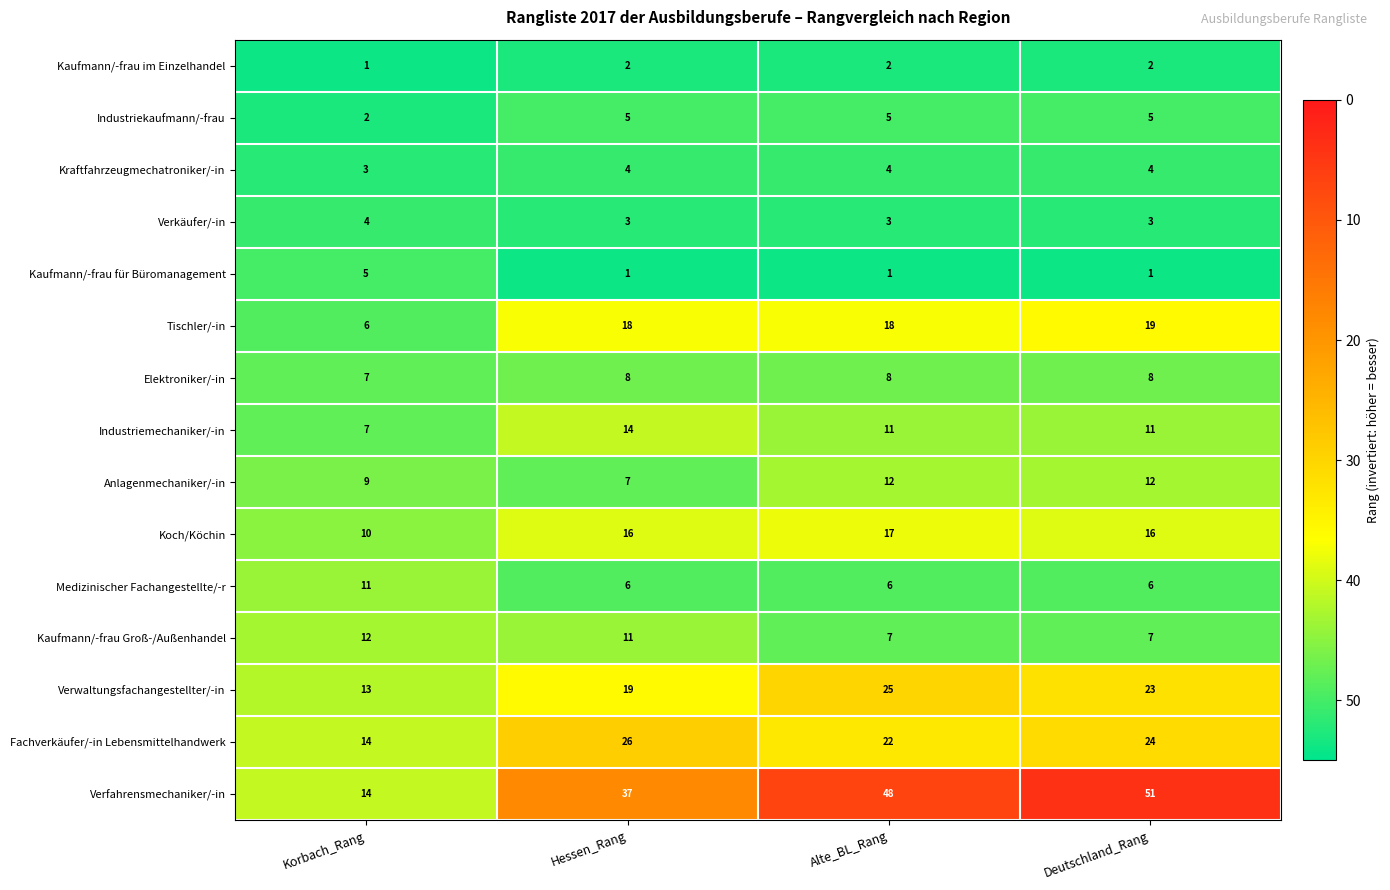

The value of Elektroniker/-in at Alte_BL_Rang is 5. True or false?

False